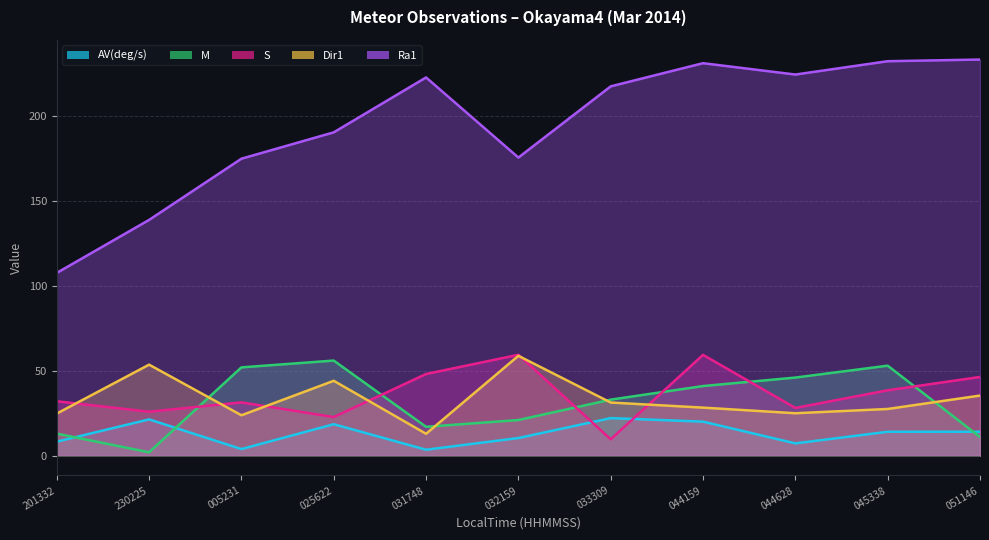

Which series has the largest total across all categories?

Ra1